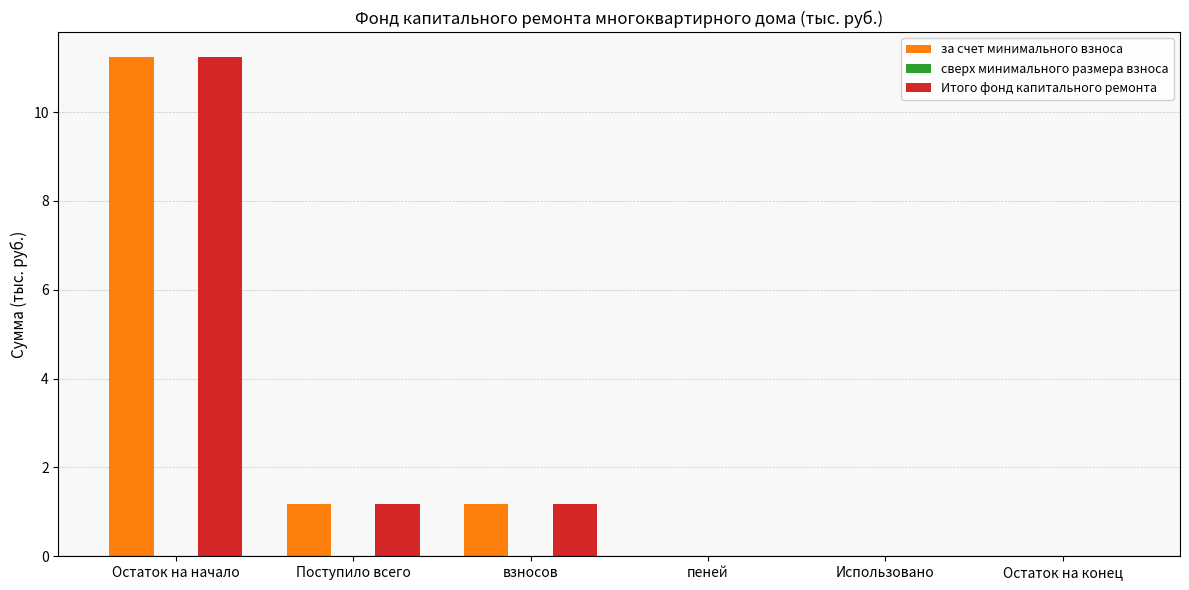

True or false: Итого фонд капитального ремонта has a value of 1.2 at взносов.

True